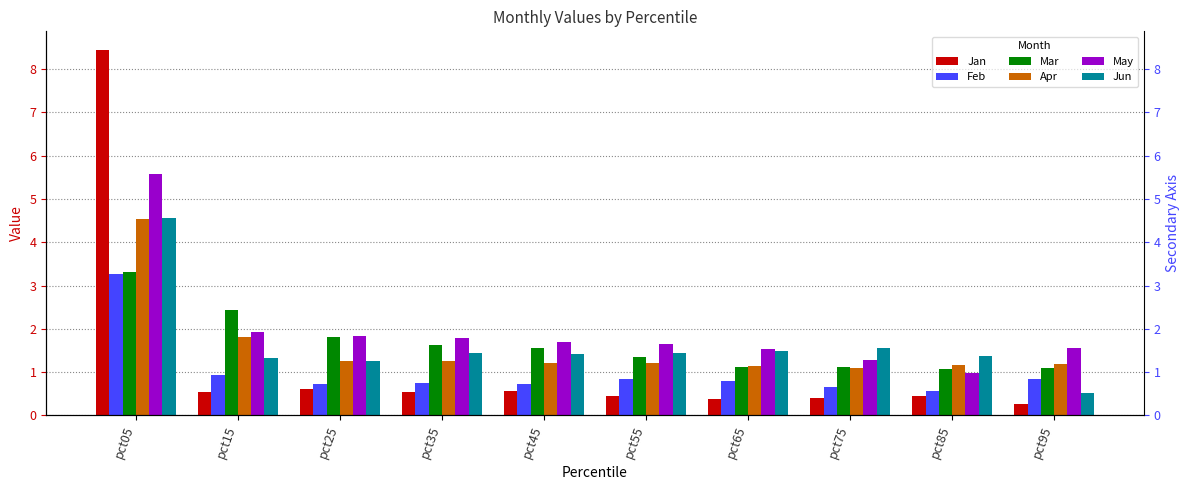

At which category is the sum across all series the highest?

pct05